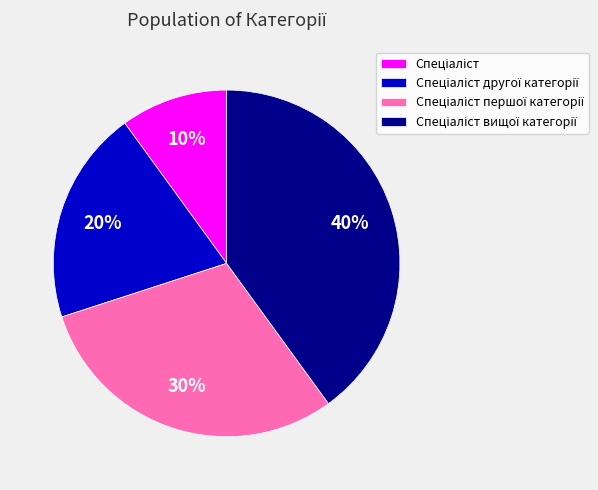

Count the number of slices in the pie.

4